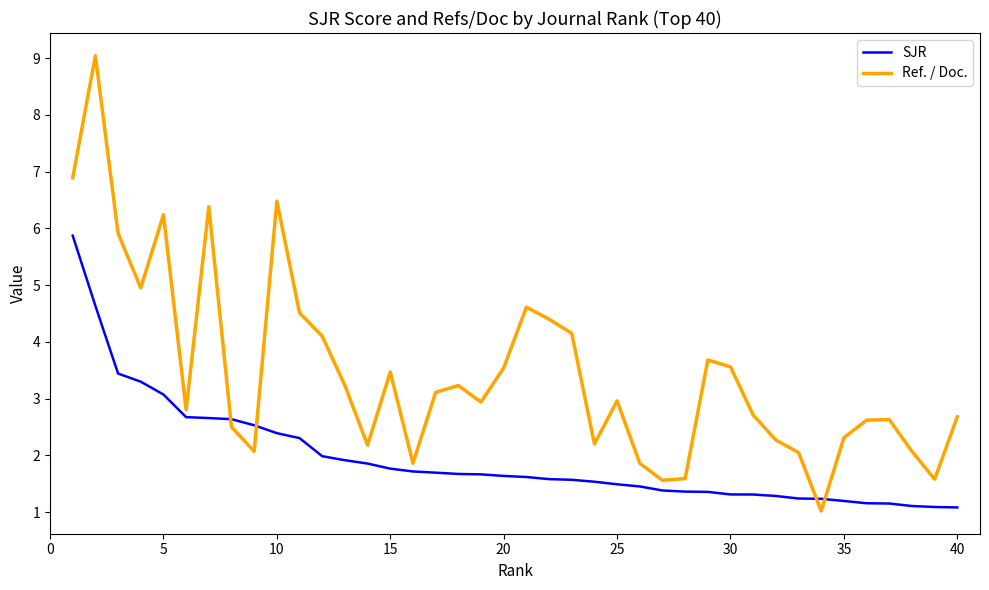

True or false: SJR and Ref. / Doc. intersect in this chart.

True